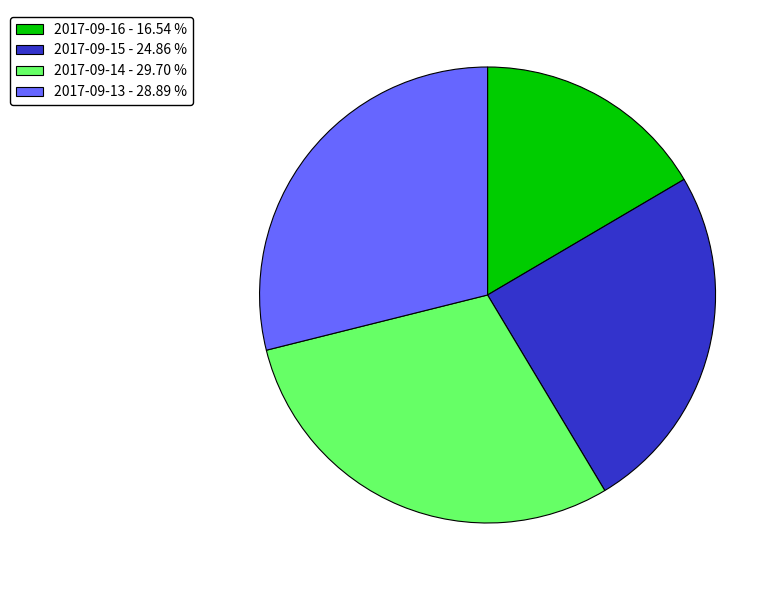

Which category has the smallest portion of the pie?

2017-09-16